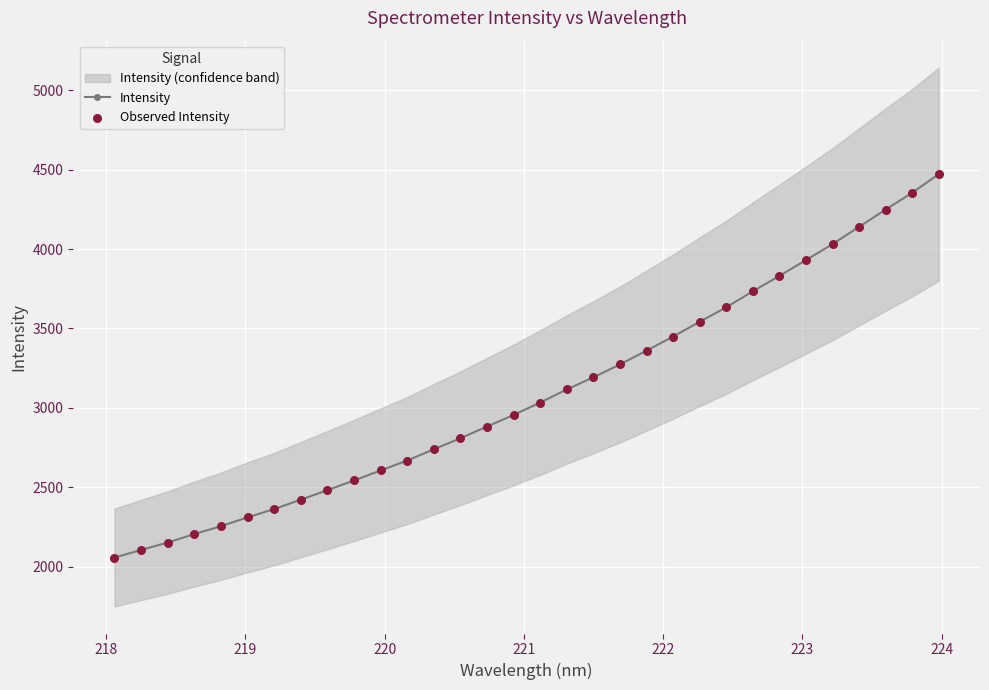

What is the value of the Intensity point at the 21st from the left?

3359.9